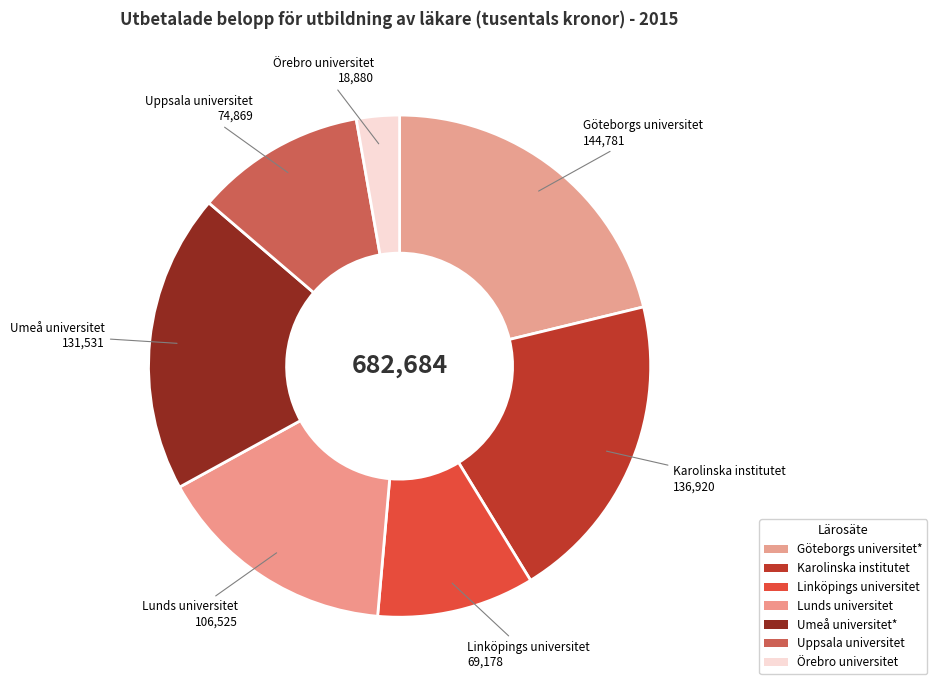

To the nearest percent, what is the average slice percentage?

14%